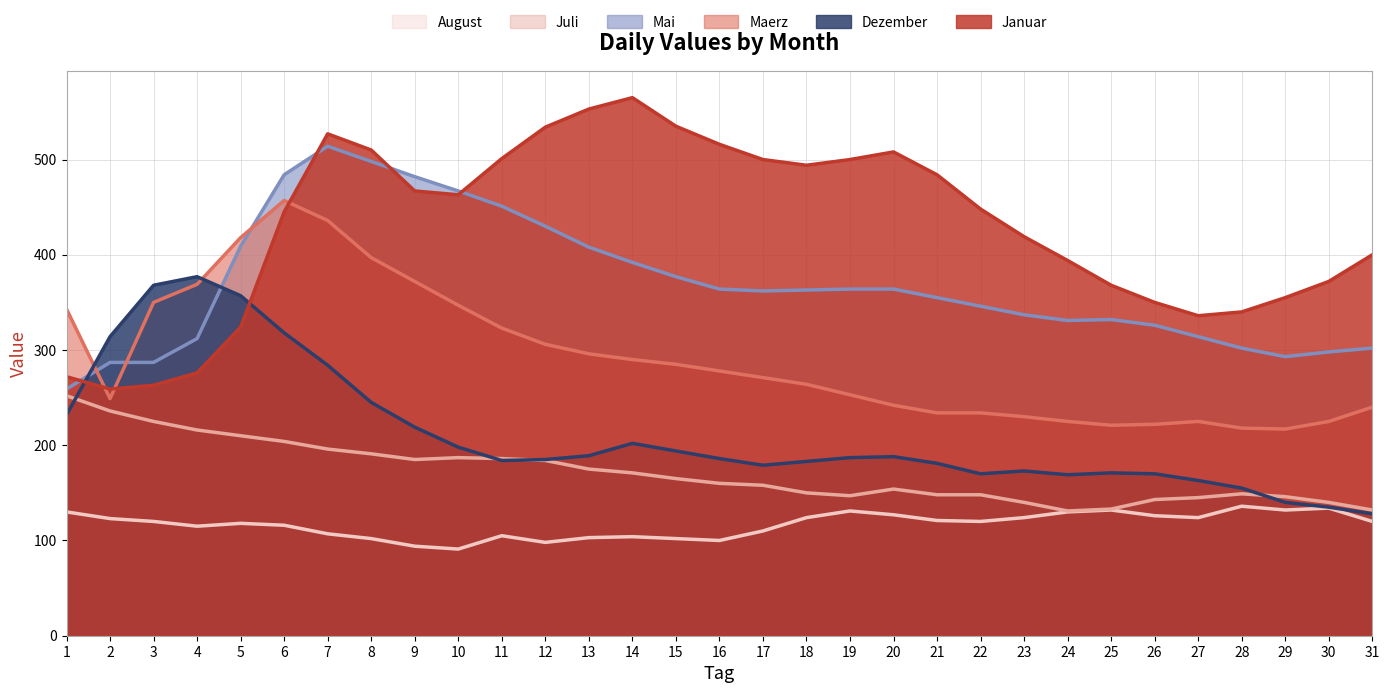

True or false: Juli and Maerz intersect in this chart.

False